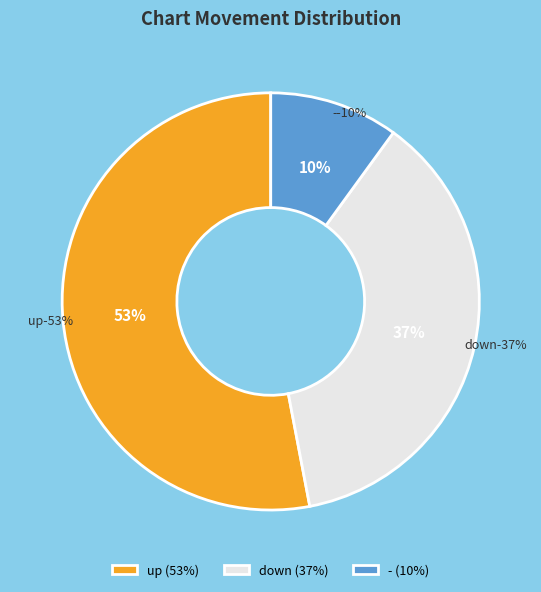

How many segments does this pie chart have?

3